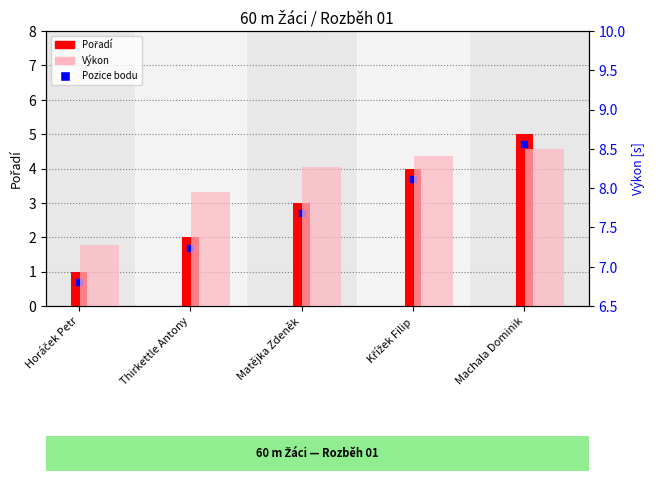

What is the value of the Výkon bar at the 2nd from the left?

8.0